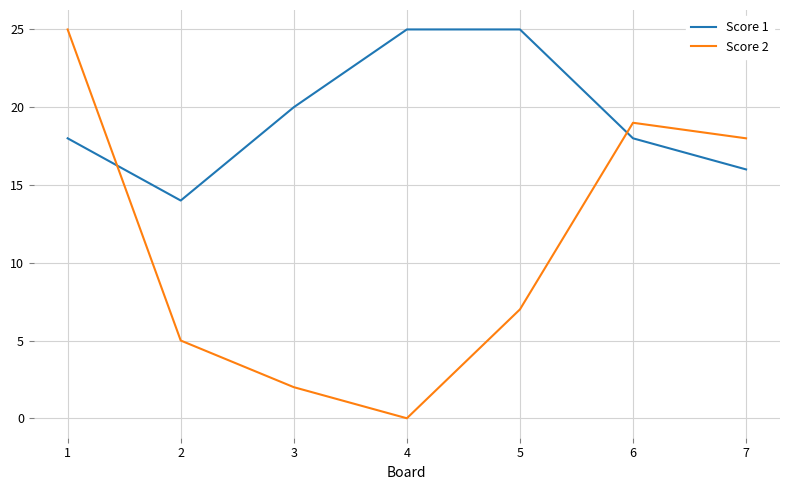

Which series ends up on top after the final intersection of Score 2 and Score 1?

Score 2